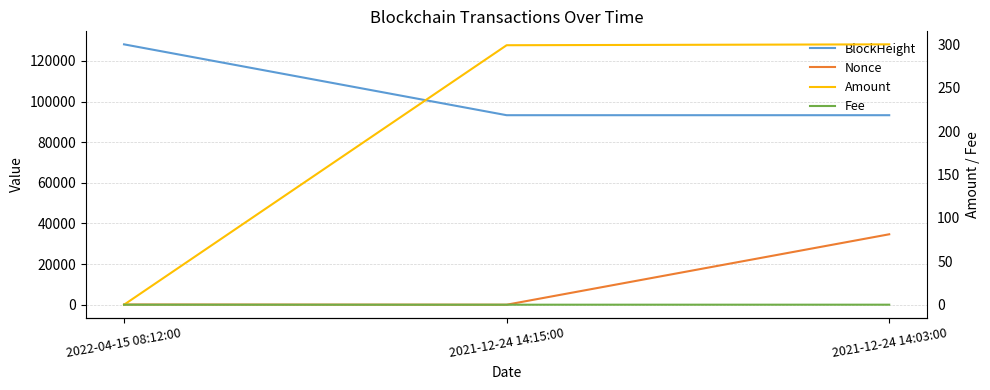

Which series has the largest total across all categories?

BlockHeight